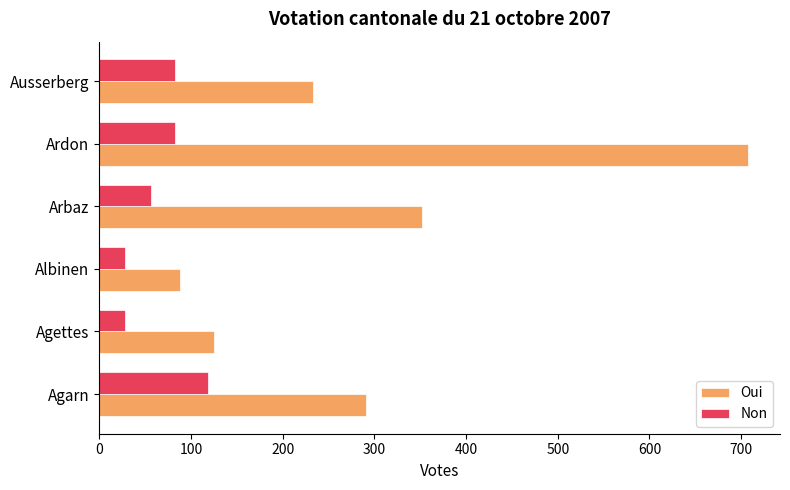

What are all the series names shown in the legend?

Oui, Non